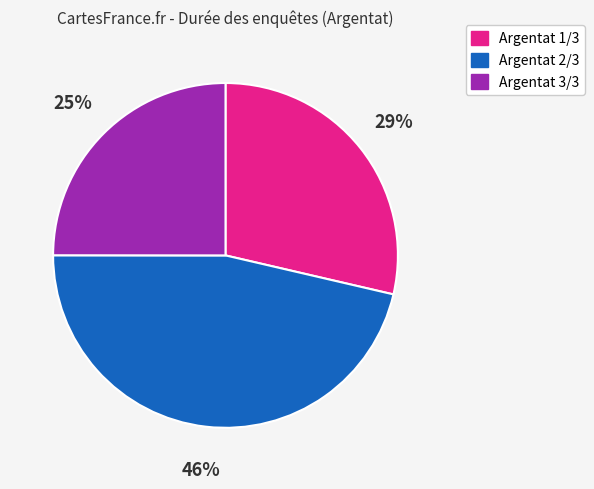

Is it true that Argentat 3/3 is 38% of the pie?

False